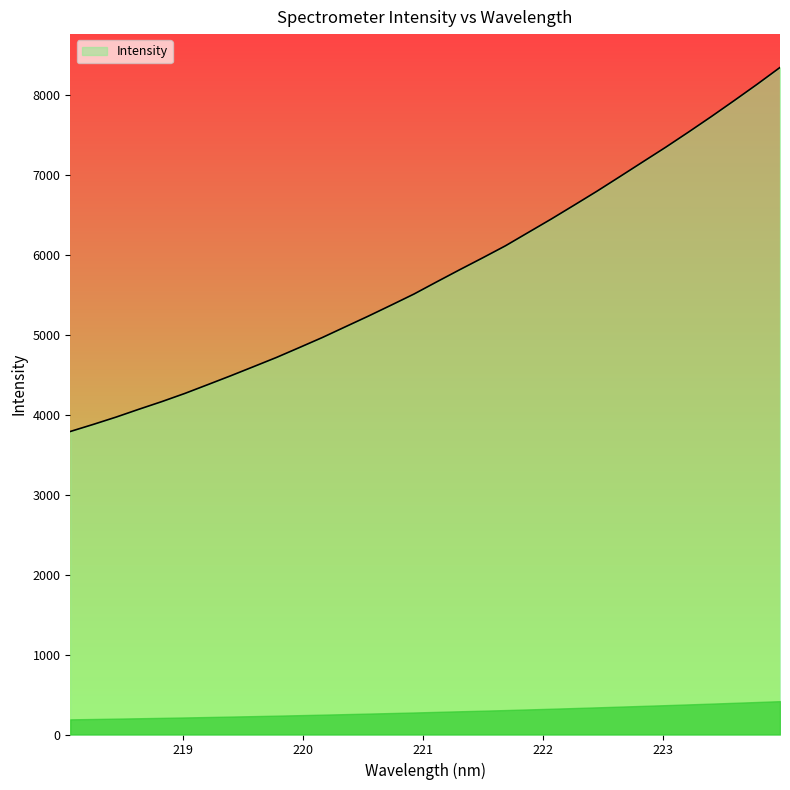

What is the smallest value displayed?

3788.4